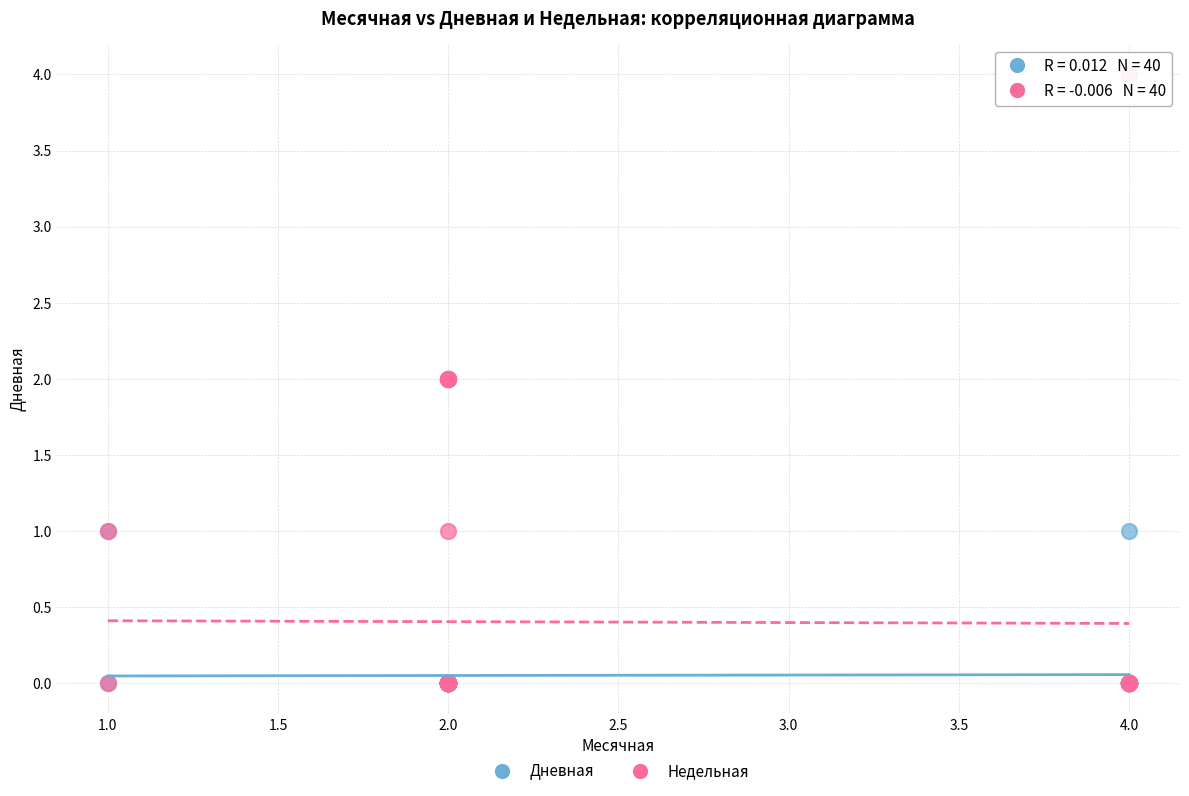

Which series has the largest Y range (max minus min)?

Недельная